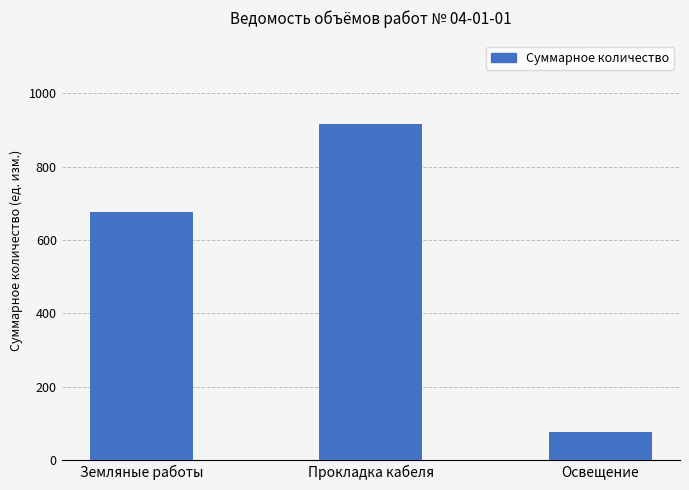

What is the smallest value displayed?

77.5